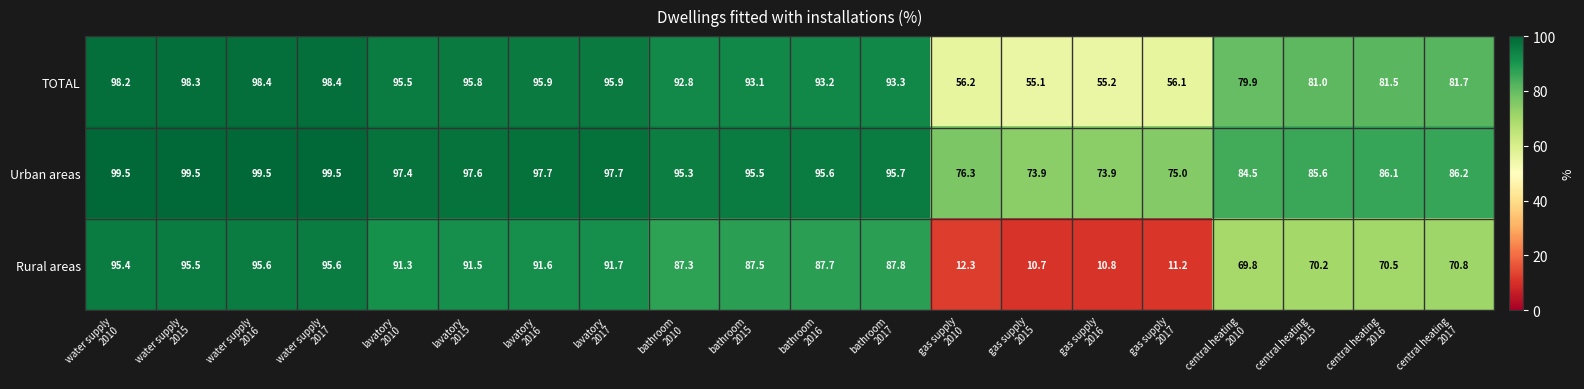

Rank the series by their average value, from highest to lowest.

Urban areas, TOTAL, Rural areas